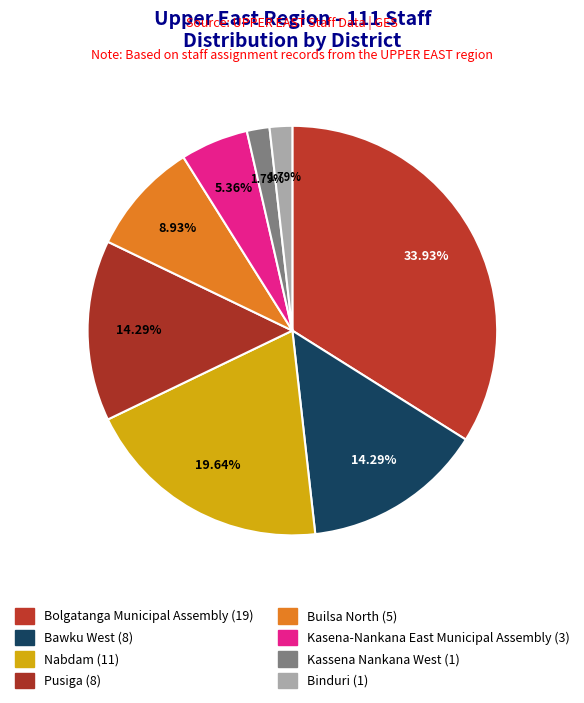

What is the ratio of the value at Kassena Nankana West to the value at Kasena-Nankana East Municipal Assembly?

0.3